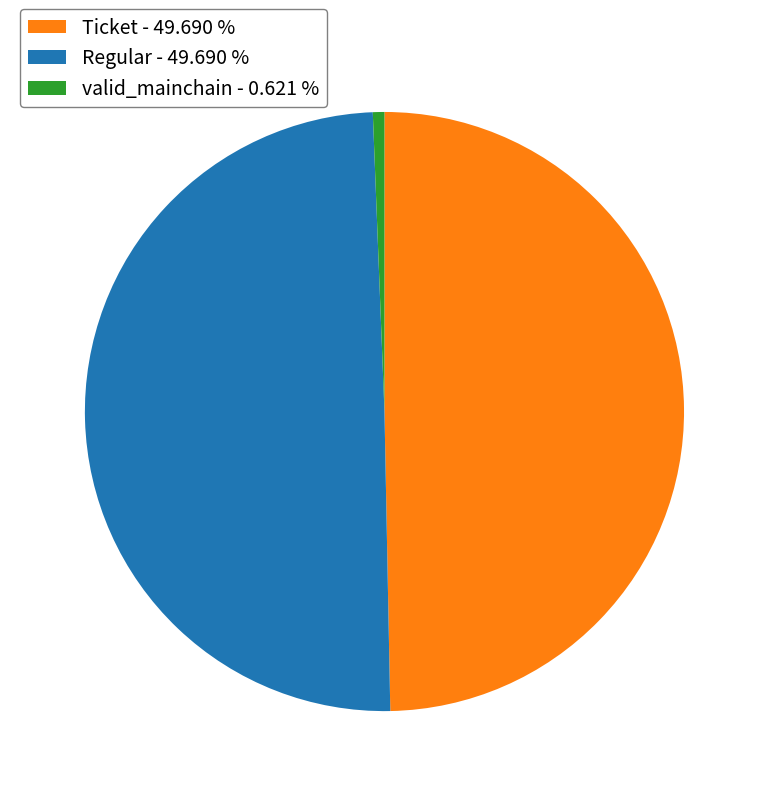

Does Ticket - 49.690 % represent more than half of the total?

No